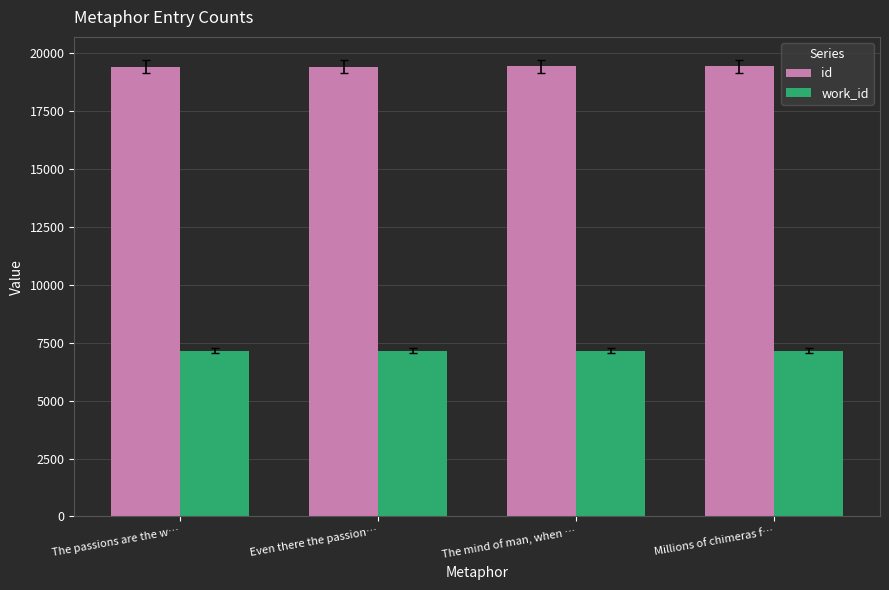

At how many categories does at least one series exceed 10380?

4